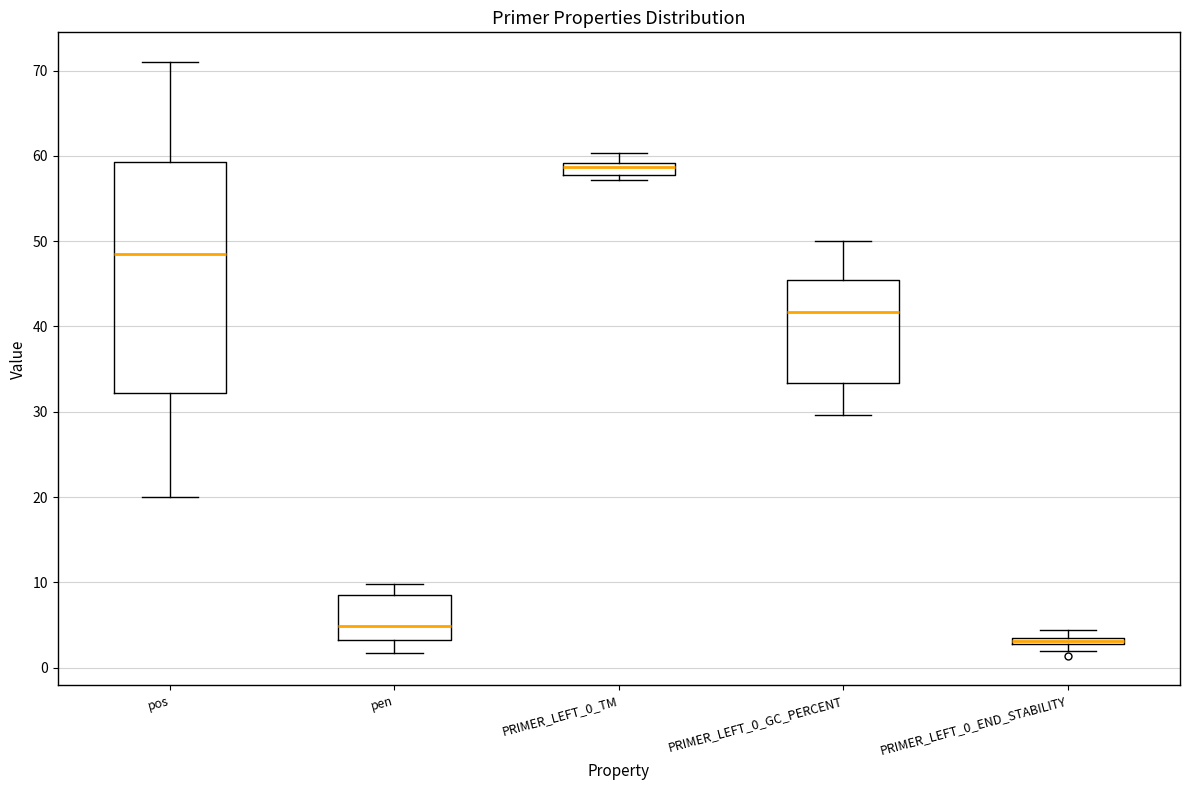

Which box is the tallest, from its lower edge to its upper edge?

pos